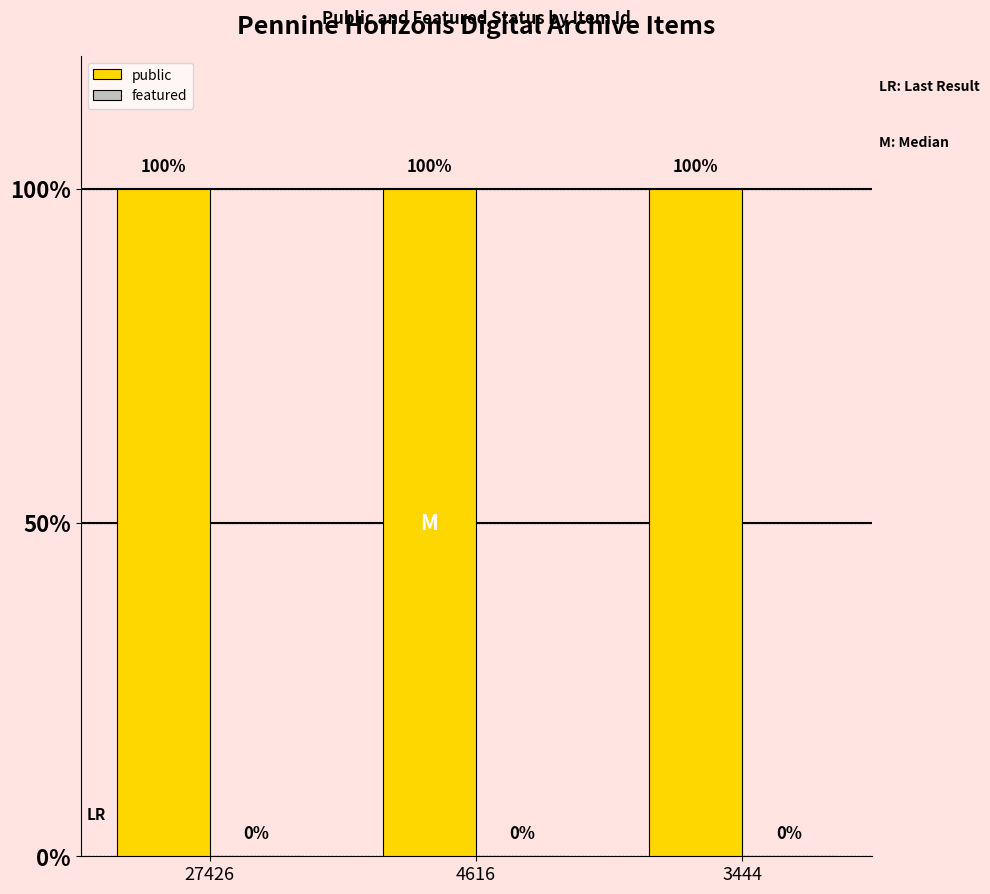

At 3444, list the series in order from largest to smallest.

public, featured